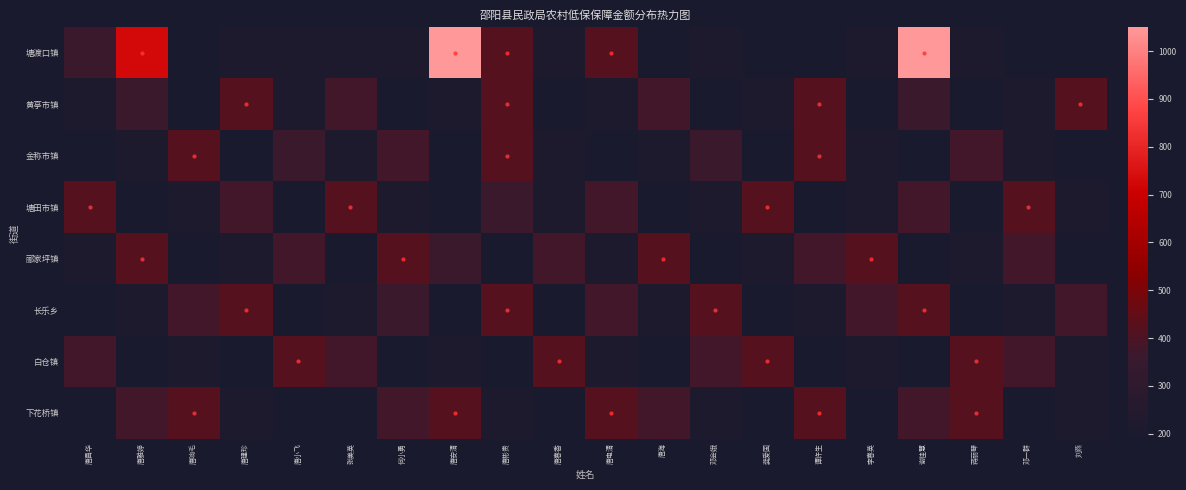

Which series has the largest total across all categories?

塘渡口镇